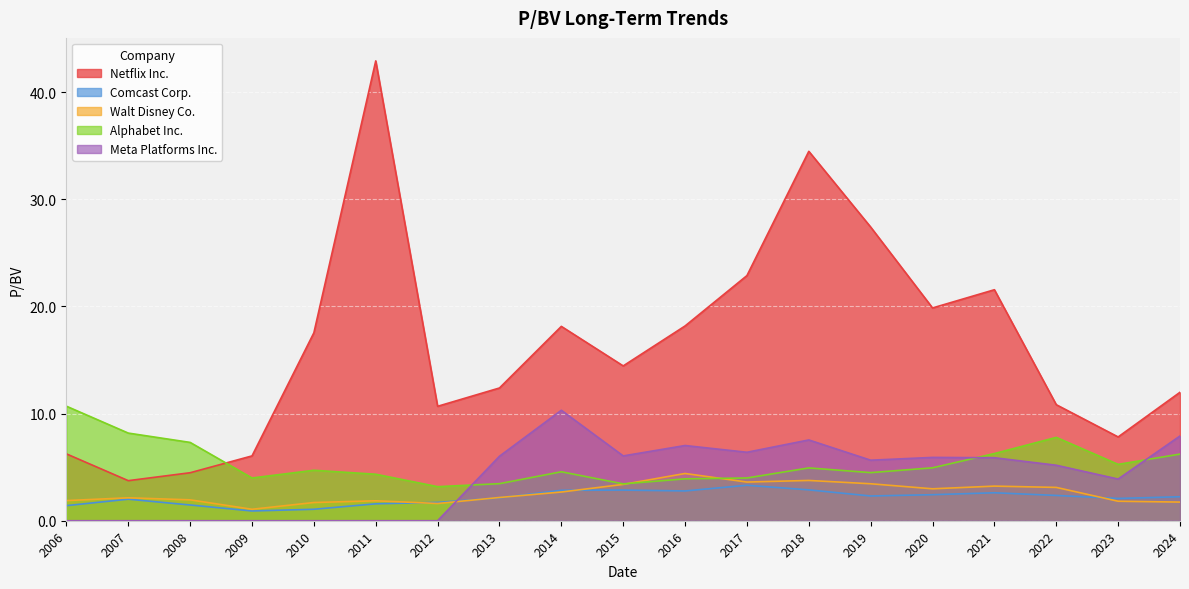

How many distinct data groups are displayed?

5